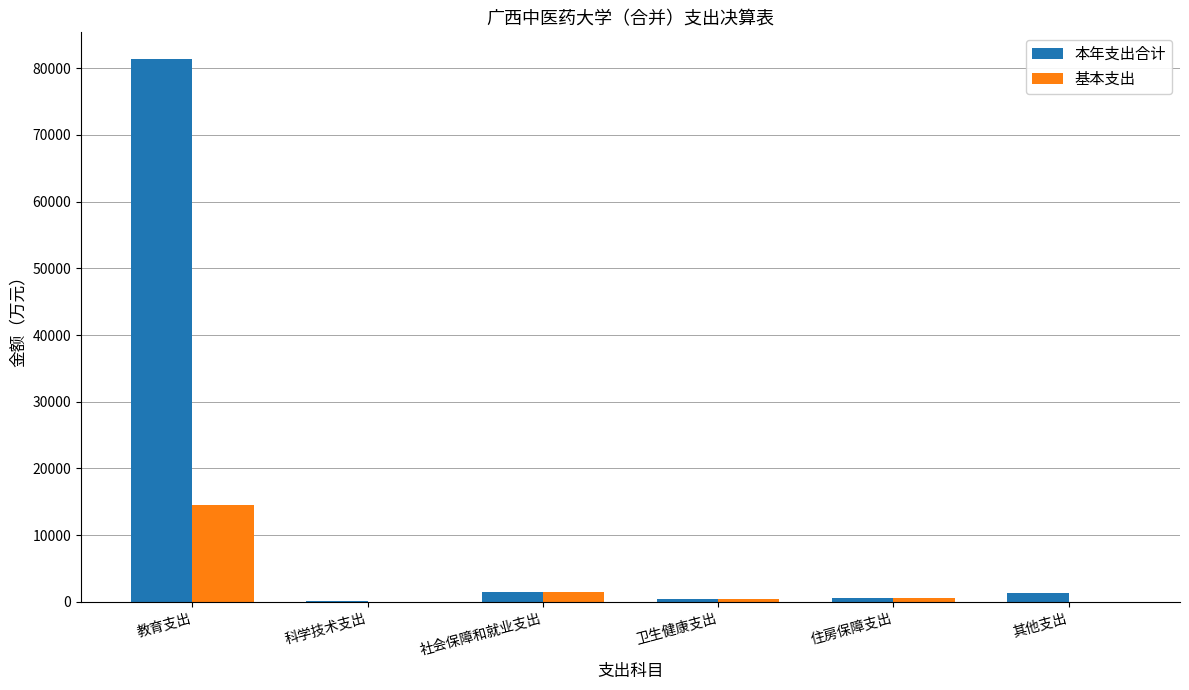

At which category does the chart reach its peak across all series?

教育支出